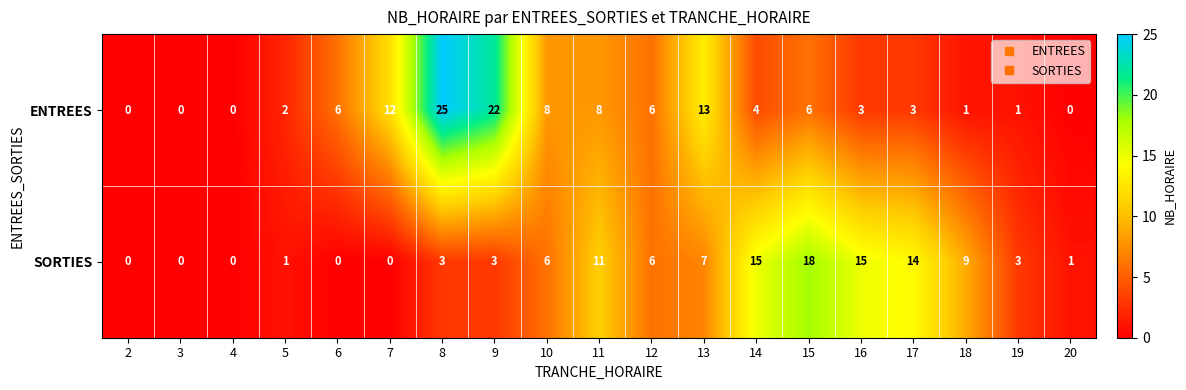

Is it true that ENTREES equals 0 at 20?

True